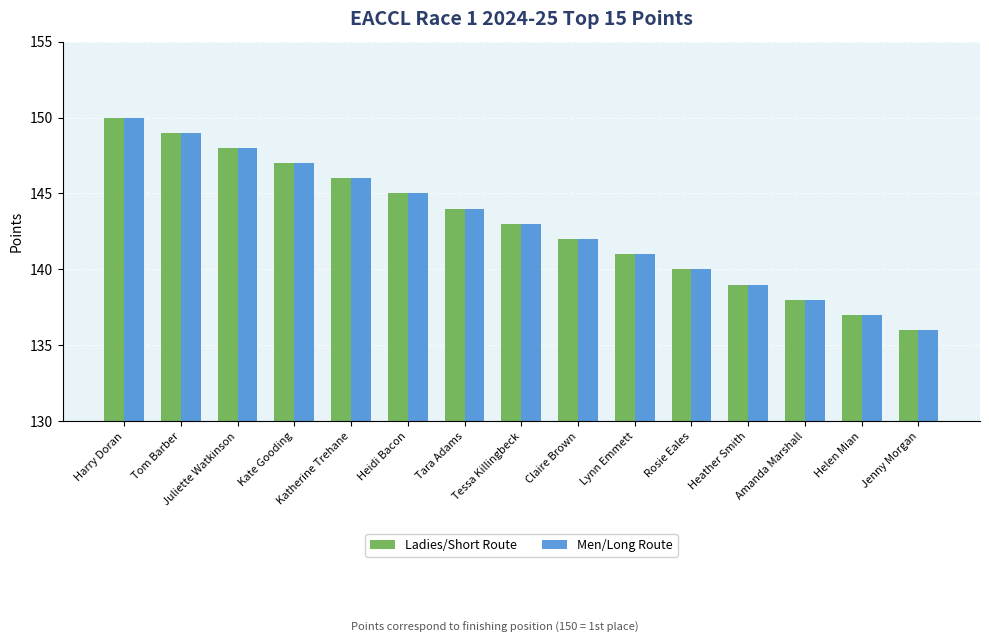

Rank the categories by Ladies/Short Route value from lowest to highest.

Jenny Morgan, Helen Mian, Amanda Marshall, Heather Smith, Rosie Eales, Lynn Emmett, Claire Brown, Tessa Killingbeck, Tara Adams, Heidi Bacon, Katherine Trehane, Kate Gooding, Juliette Watkinson, Tom Barber, Harry Doran